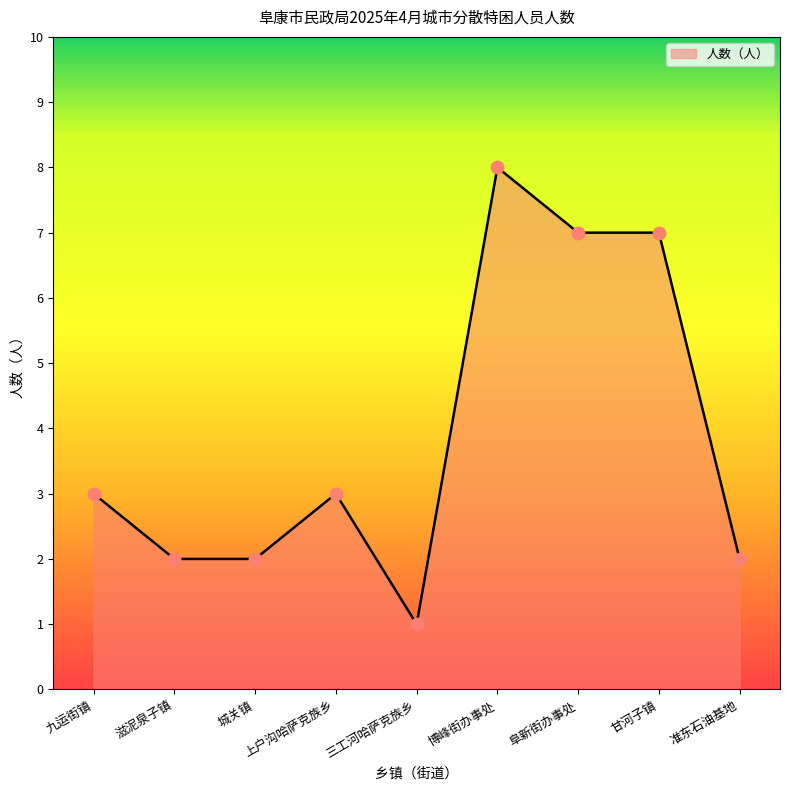

Which has a higher value, 上户沟哈萨克族乡 or 博峰街办事处?

博峰街办事处